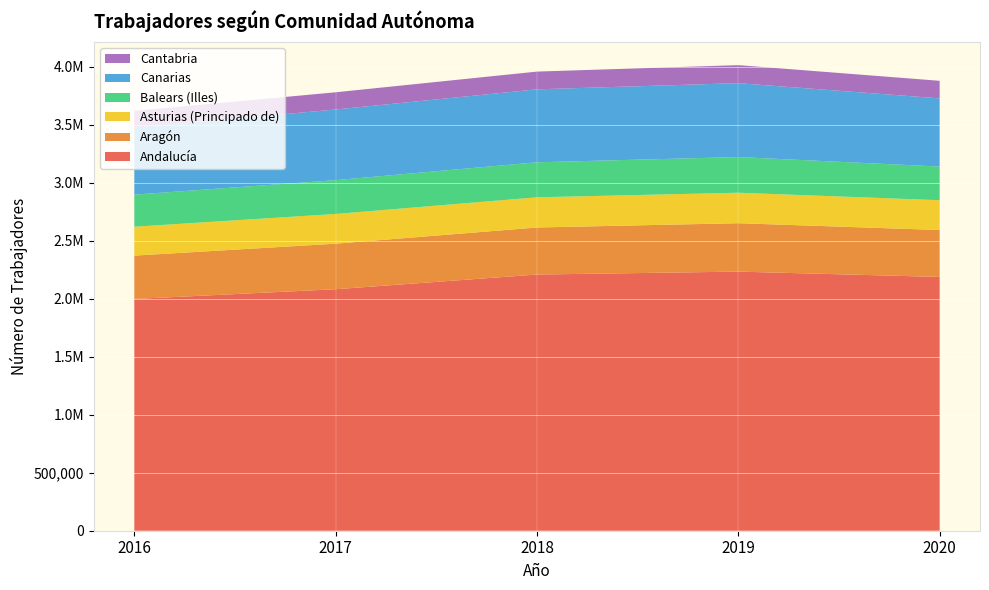

Reading left to right, what are all the values shown in this chart?

Andalucía: 2016=1998727	2017=2082773	2018=2209429	2019=2234729	2020=2188709
Aragón: 2016=374017	2017=392884	2018=405927	2019=417585	2020=404756
Asturias (Principado de): 2016=249187	2017=256251	2018=260181	2019=262790	2020=257105
Balears (Illes): 2016=276504	2017=291708	2018=302089	2019=307698	2020=290367
Canarias: 2016=578755	2017=609139	2018=629218	2019=637283	2020=587775
Cantabria: 2016=143699	2017=148566	2018=152950	2019=155406	2020=151535